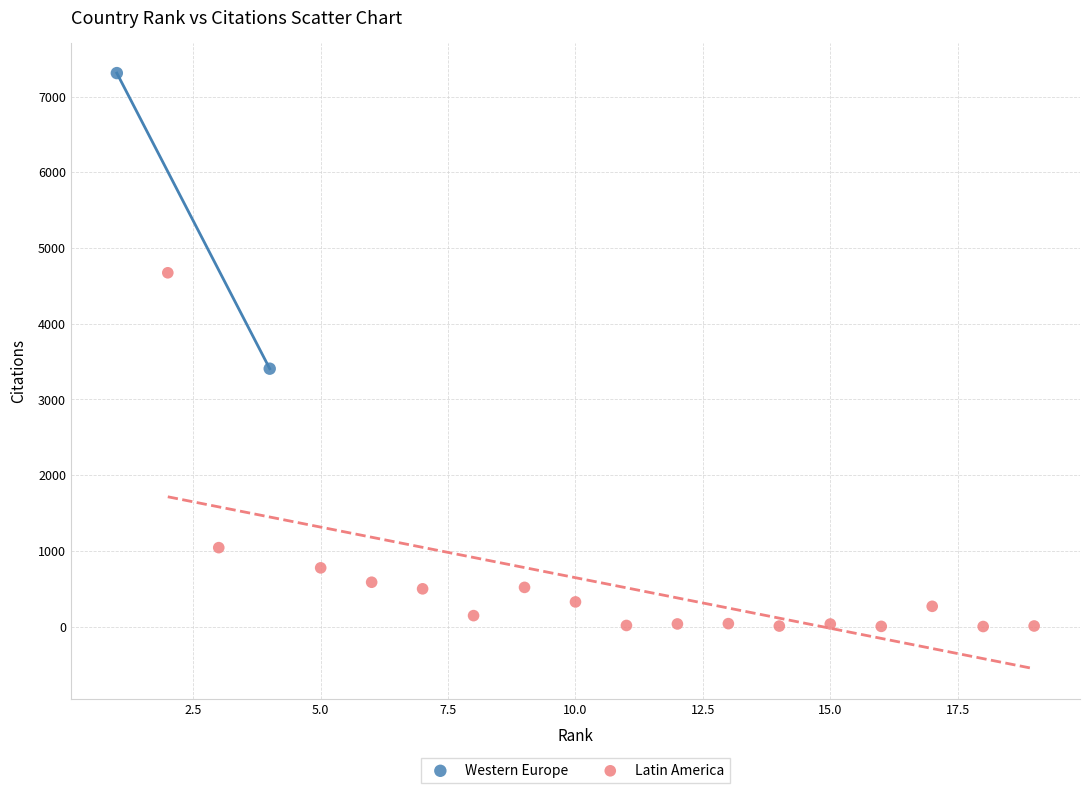

What are all the series names shown in the legend?

Western Europe, Latin America